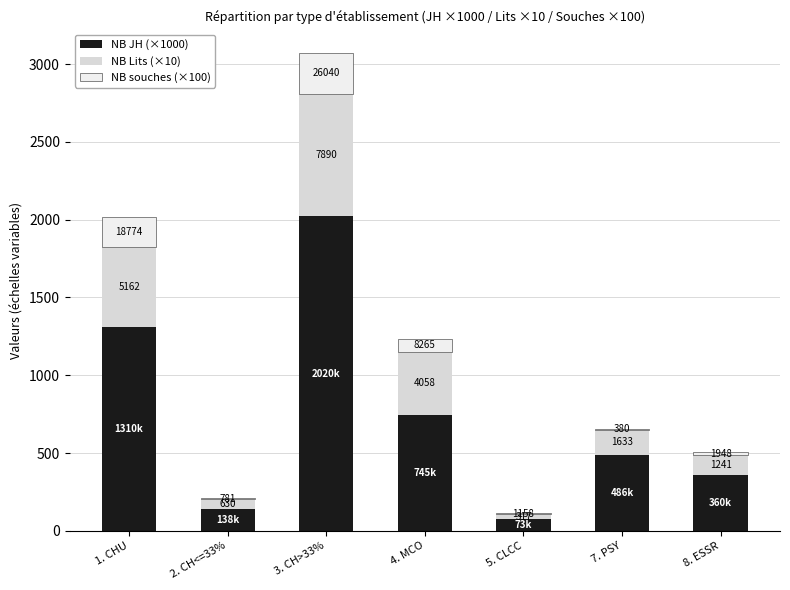

Are the bars horizontal?

No